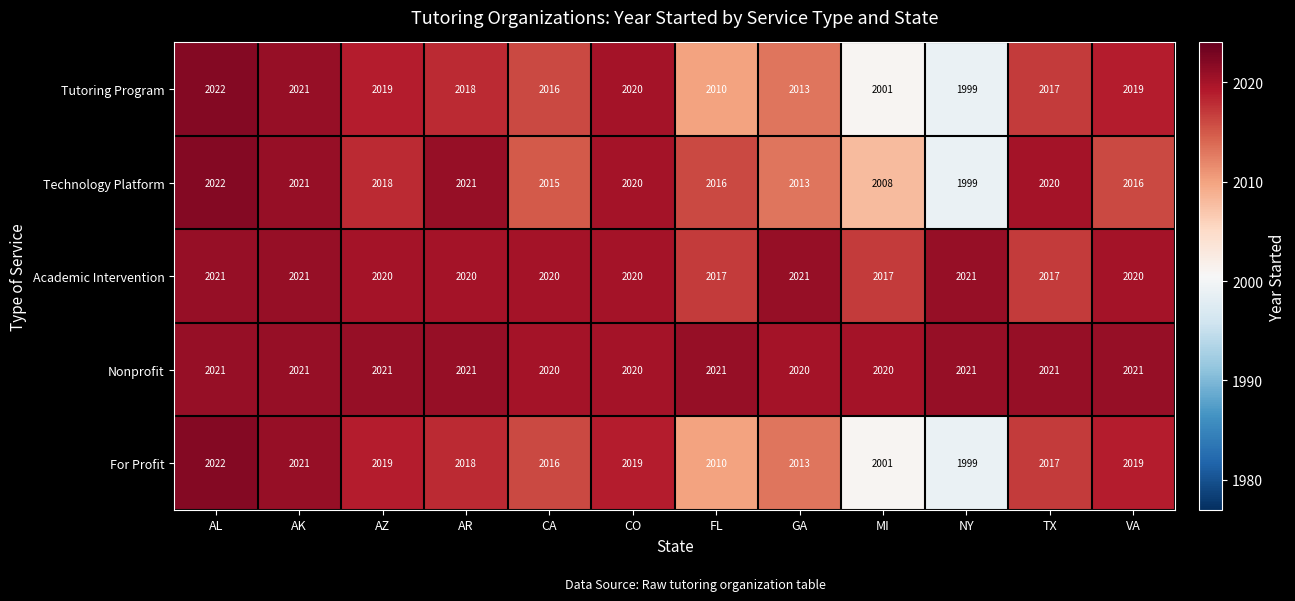

What is the sum of the For Profit values at GA and VA?

4032